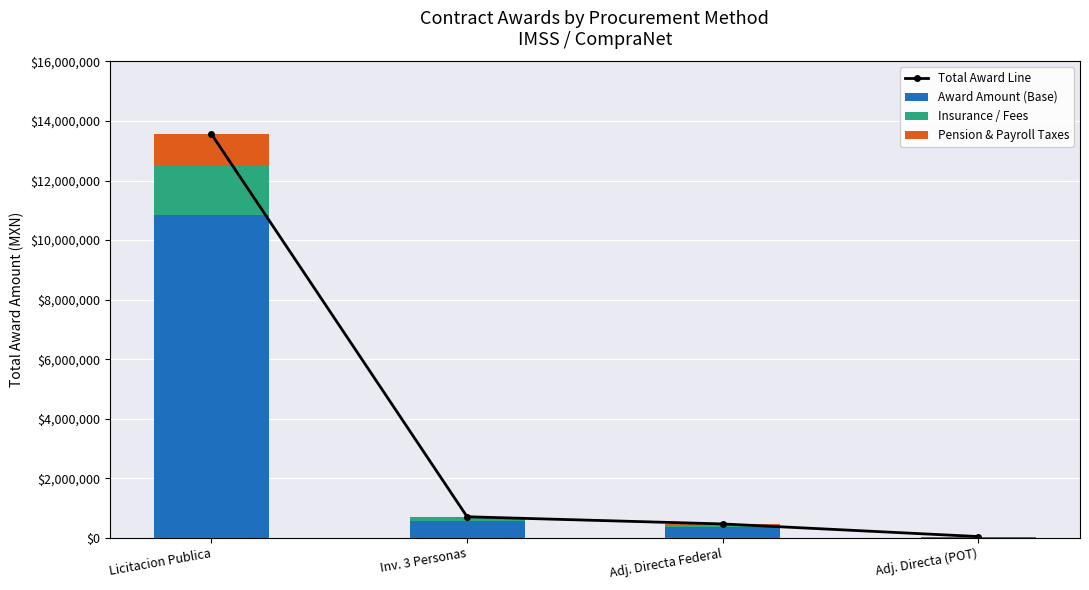

What is the spread (max minus min) of values at Adj. Directa Federal?

427276.2